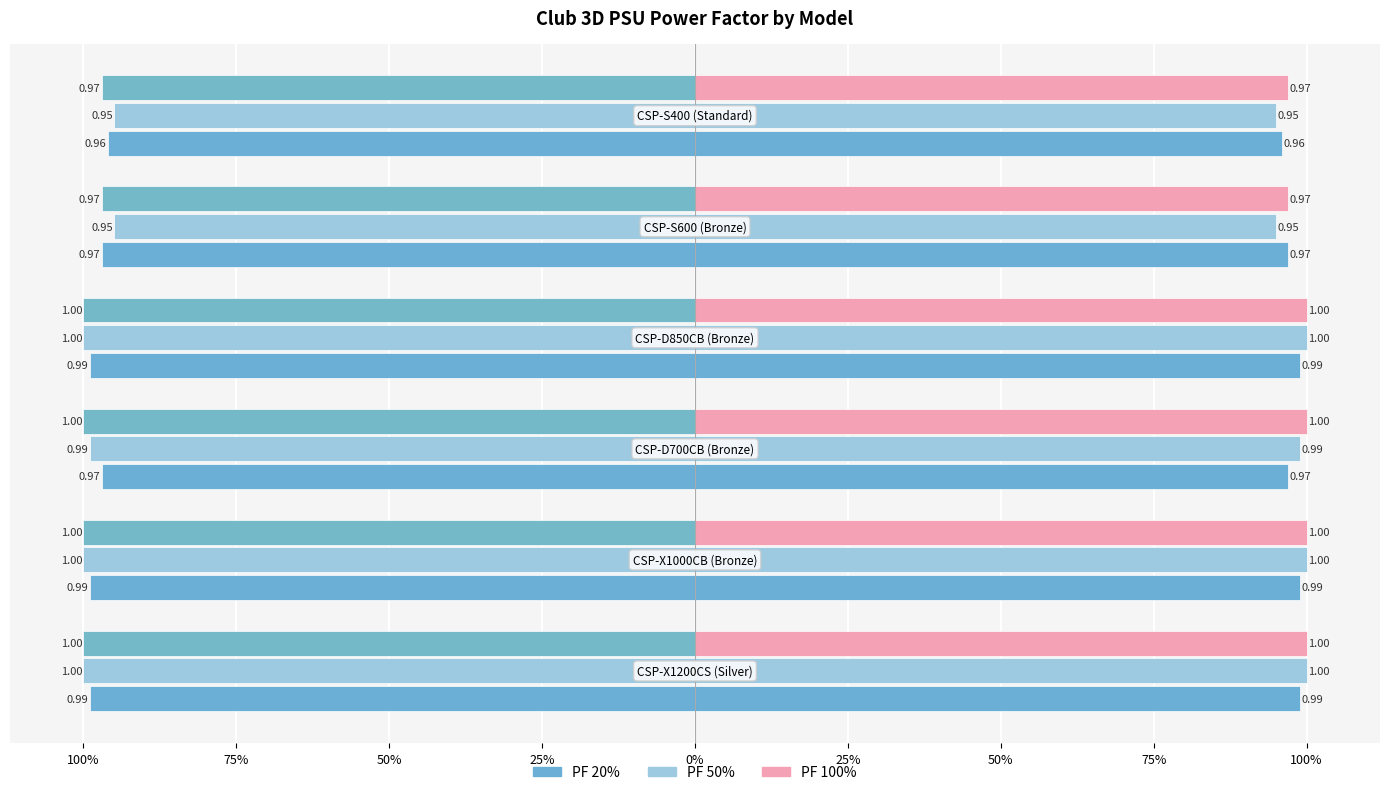

At how many categories does at least one series exceed 0?

6